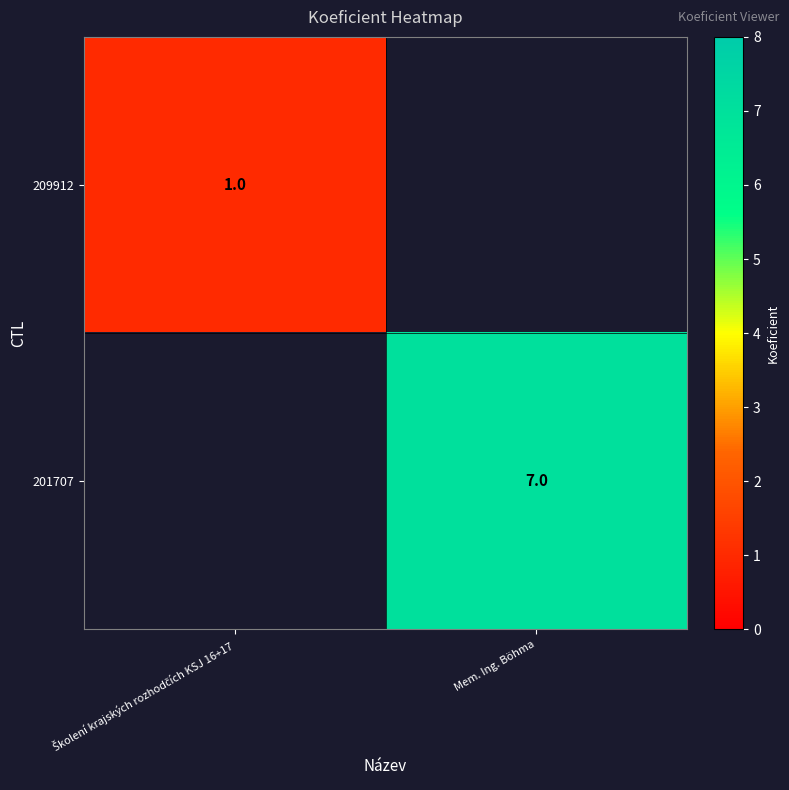

Is it true that 209912 equals 0.4 at Školení krajských rozhodčích KSJ 16+17?

False